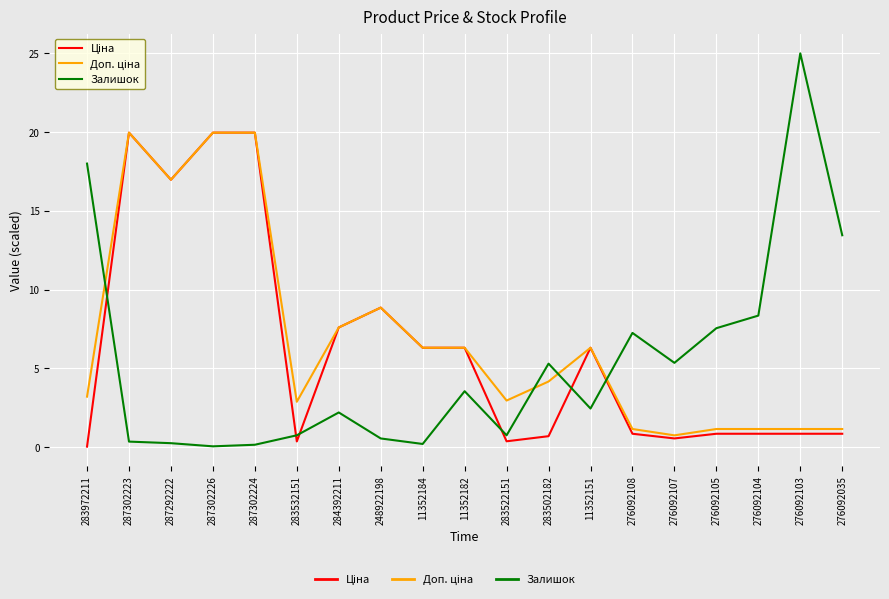

The value of Залишок at 283502182 is 9.1. True or false?

False